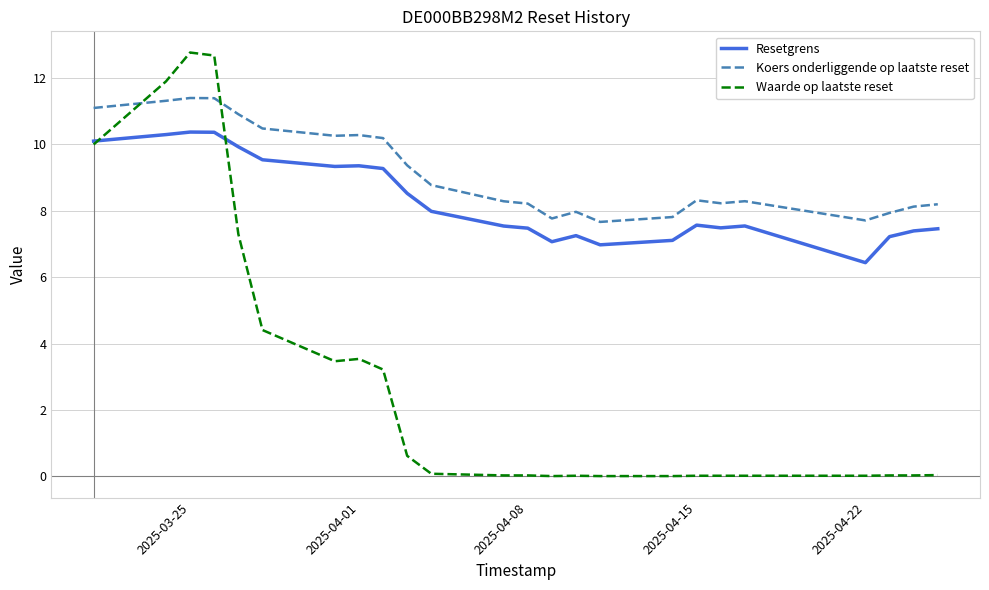

Which series has the largest range (max minus min)?

Waarde op laatste reset